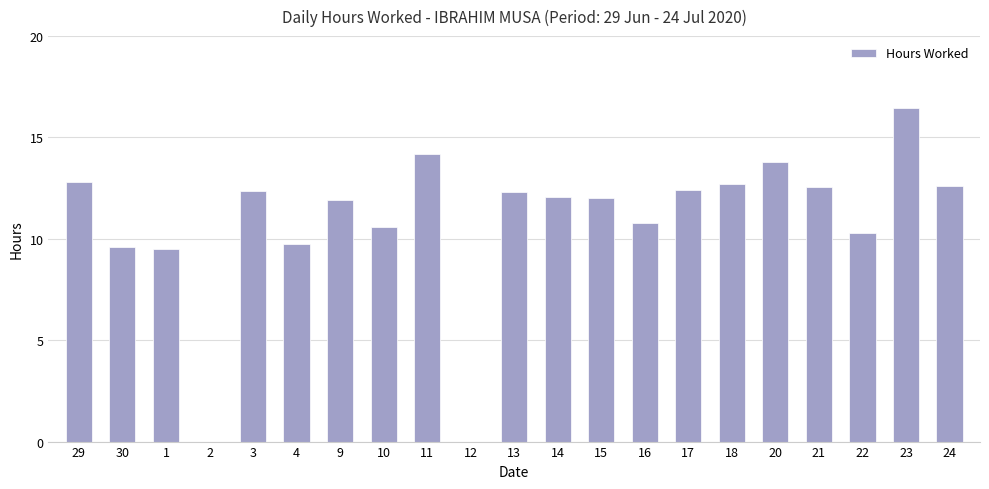

What is the change in value from 12 to 15?

+12.0